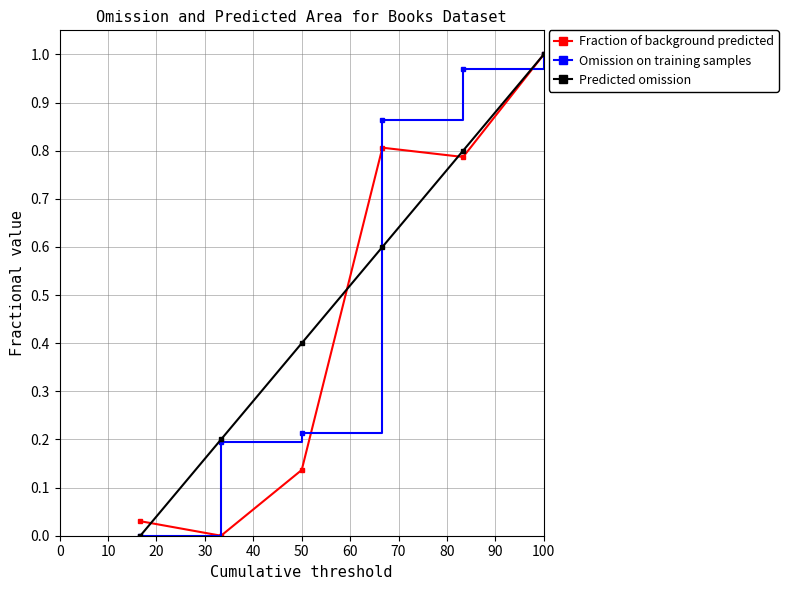

True or false: Predicted omission has more than 2 interior local peaks.

False